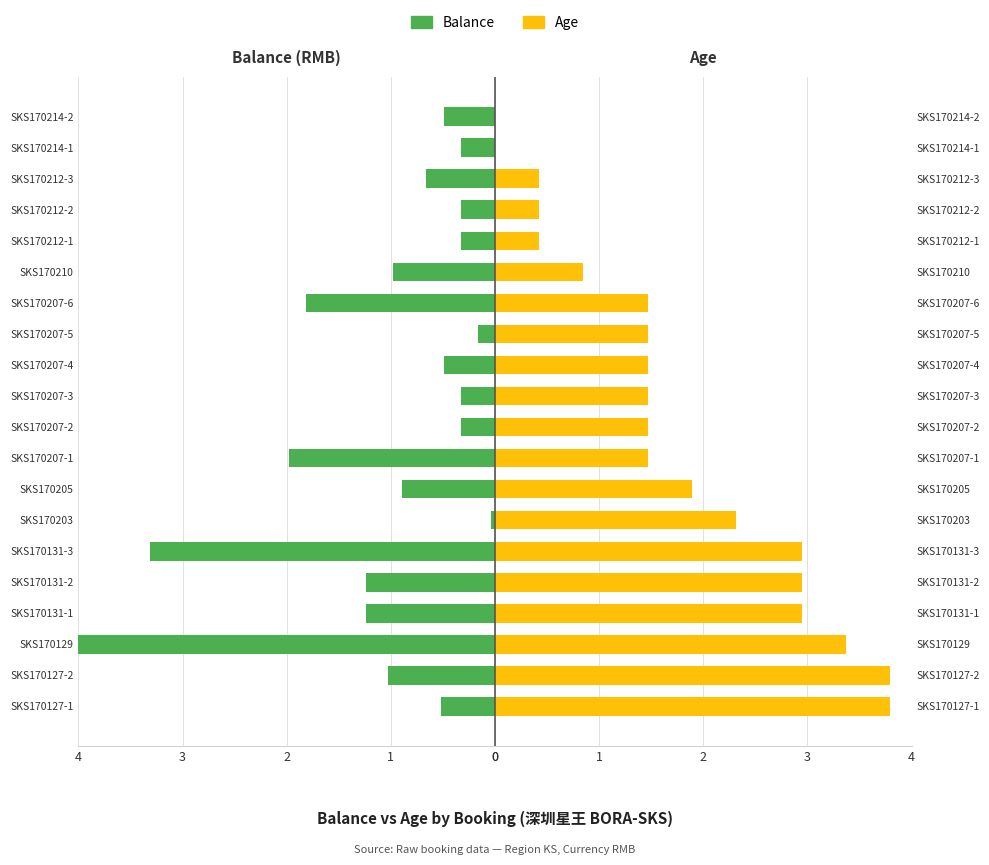

Which series has the largest total across all categories?

Age